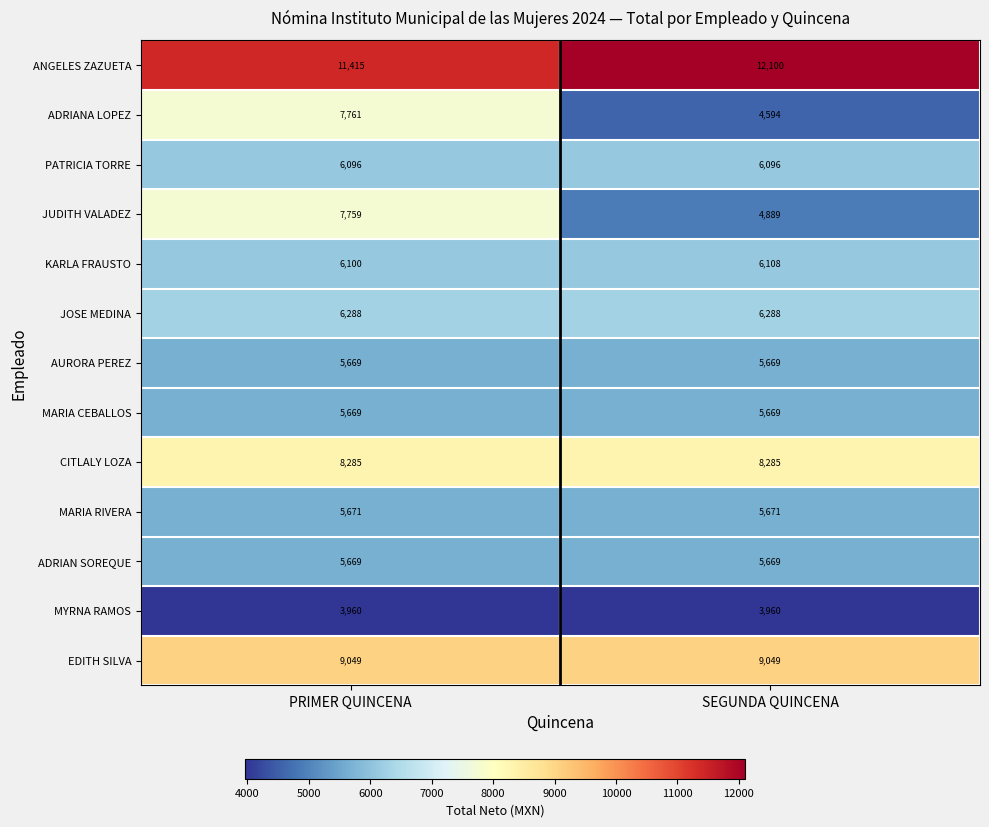

What is the difference between the highest and lowest values at PRIMER QUINCENA?

7455